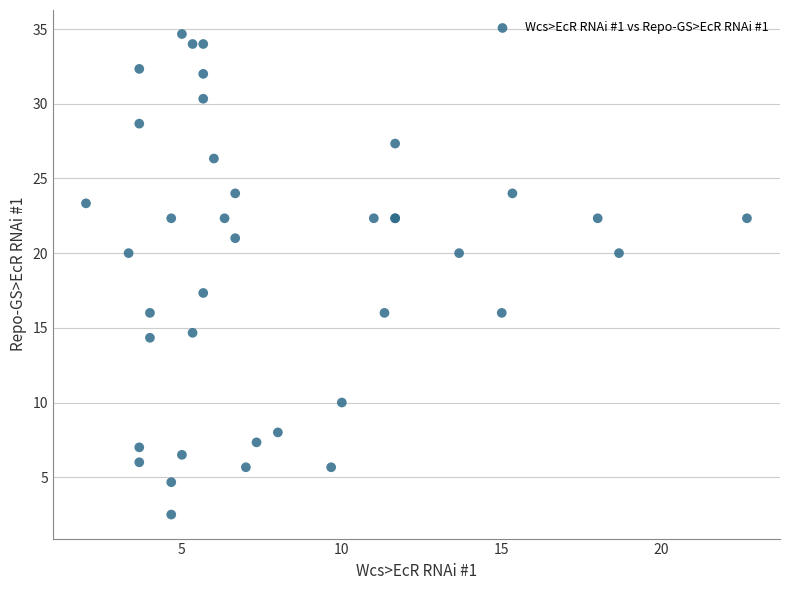

What Y value in the scatter plot is closest to 18?

17.3